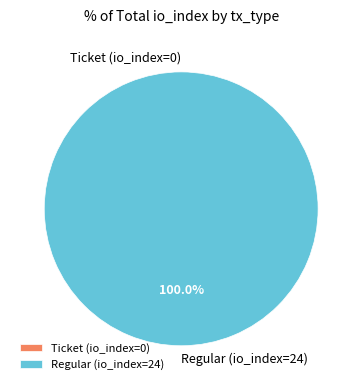

Count the number of slices in the pie.

2